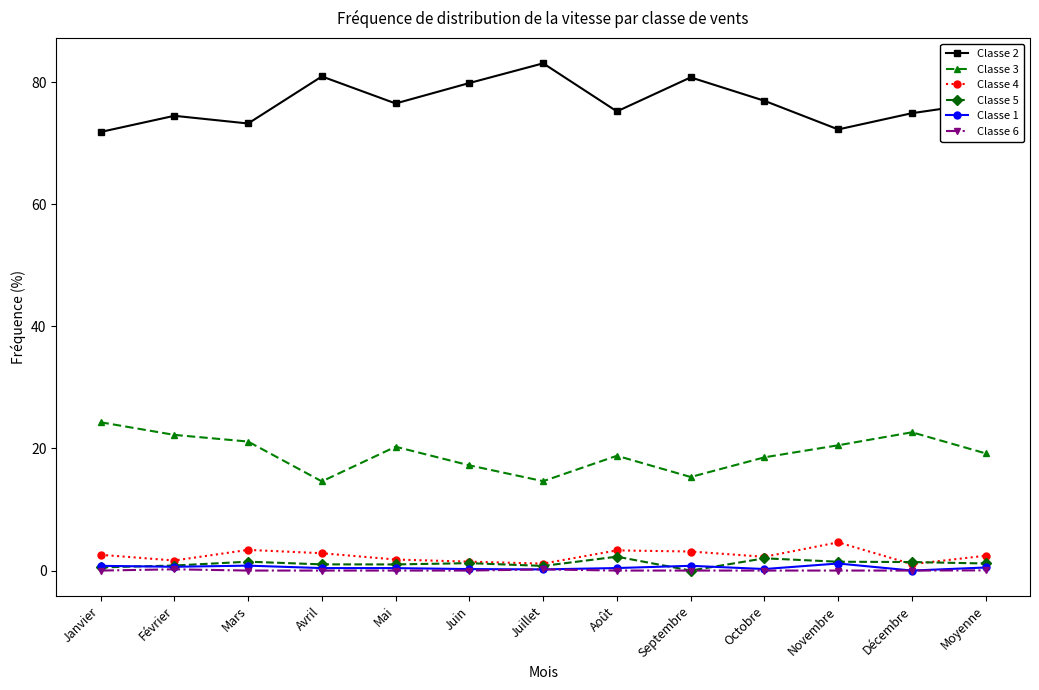

Count the number of categories in the chart.

13